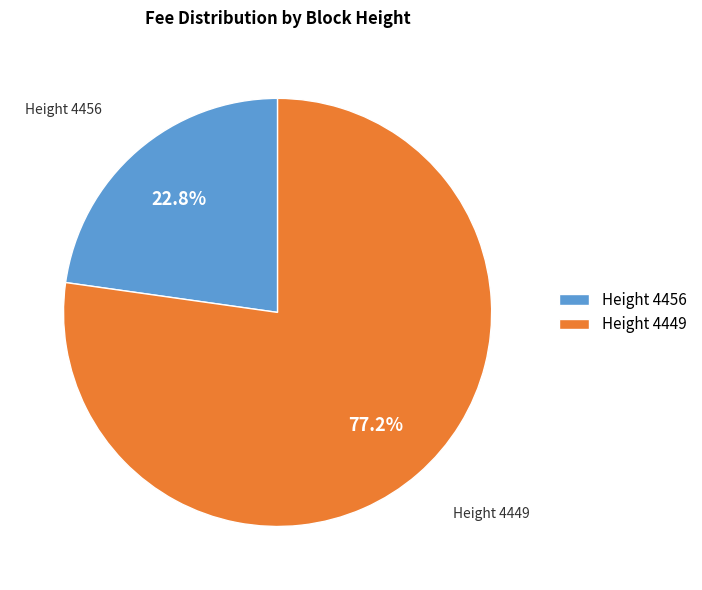

How many segments does this pie chart have?

2